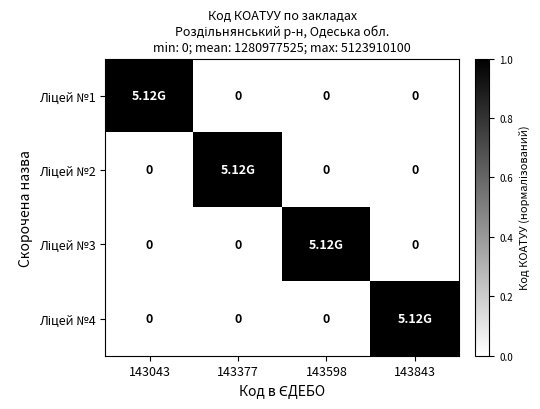

Which has a higher value, 143598 or 143377?

143598